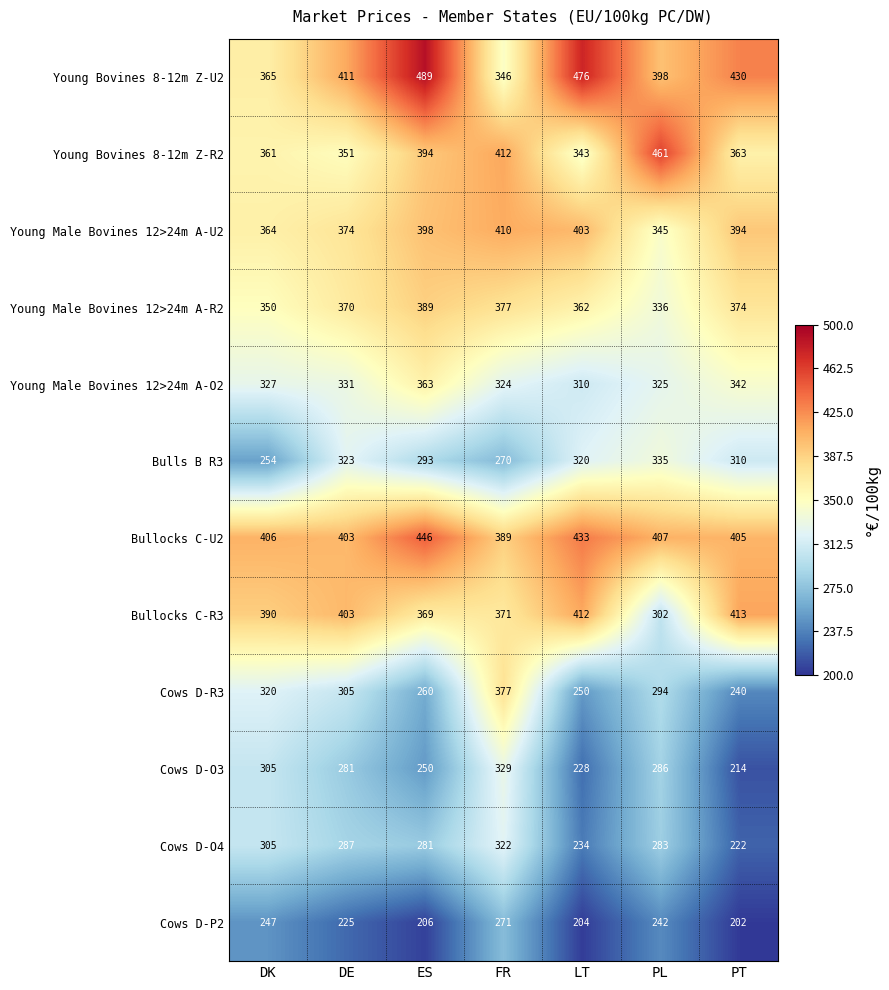

At which category is the sum across all series the highest?

FR